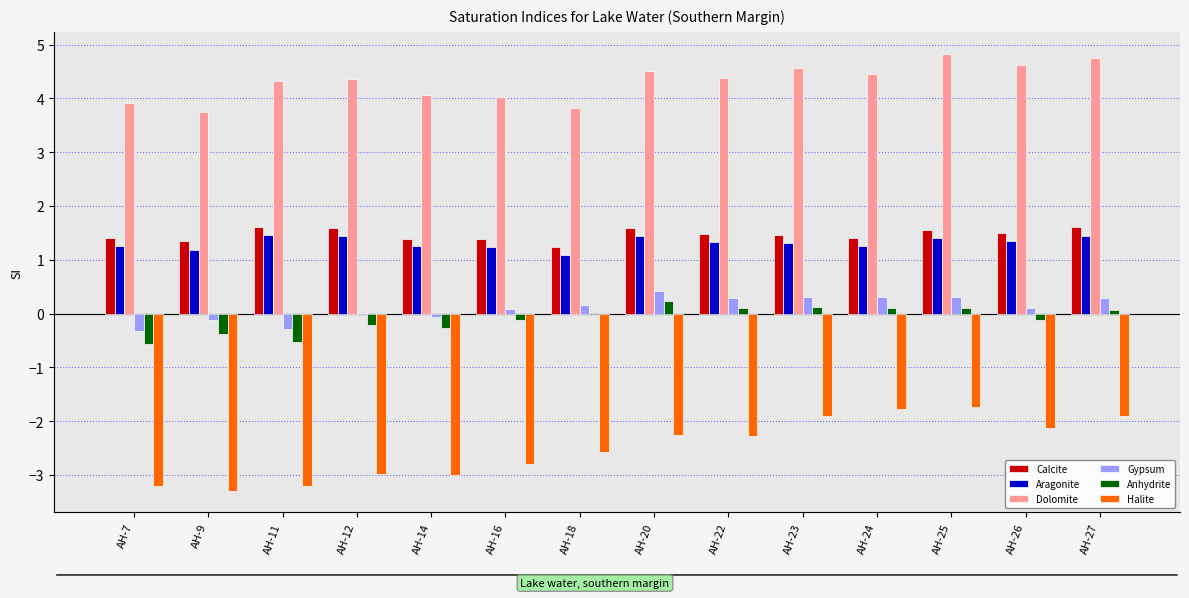

What is the highest value of the Dolomite series?

4.8